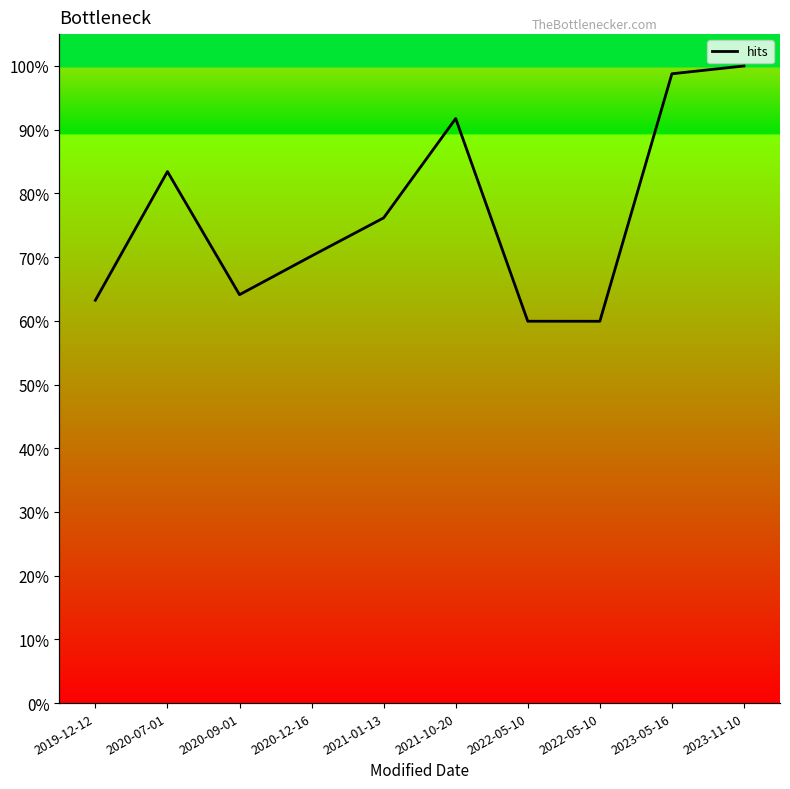

What is the sum of the values at 2023-05-16 and 2023-11-10?

198.8